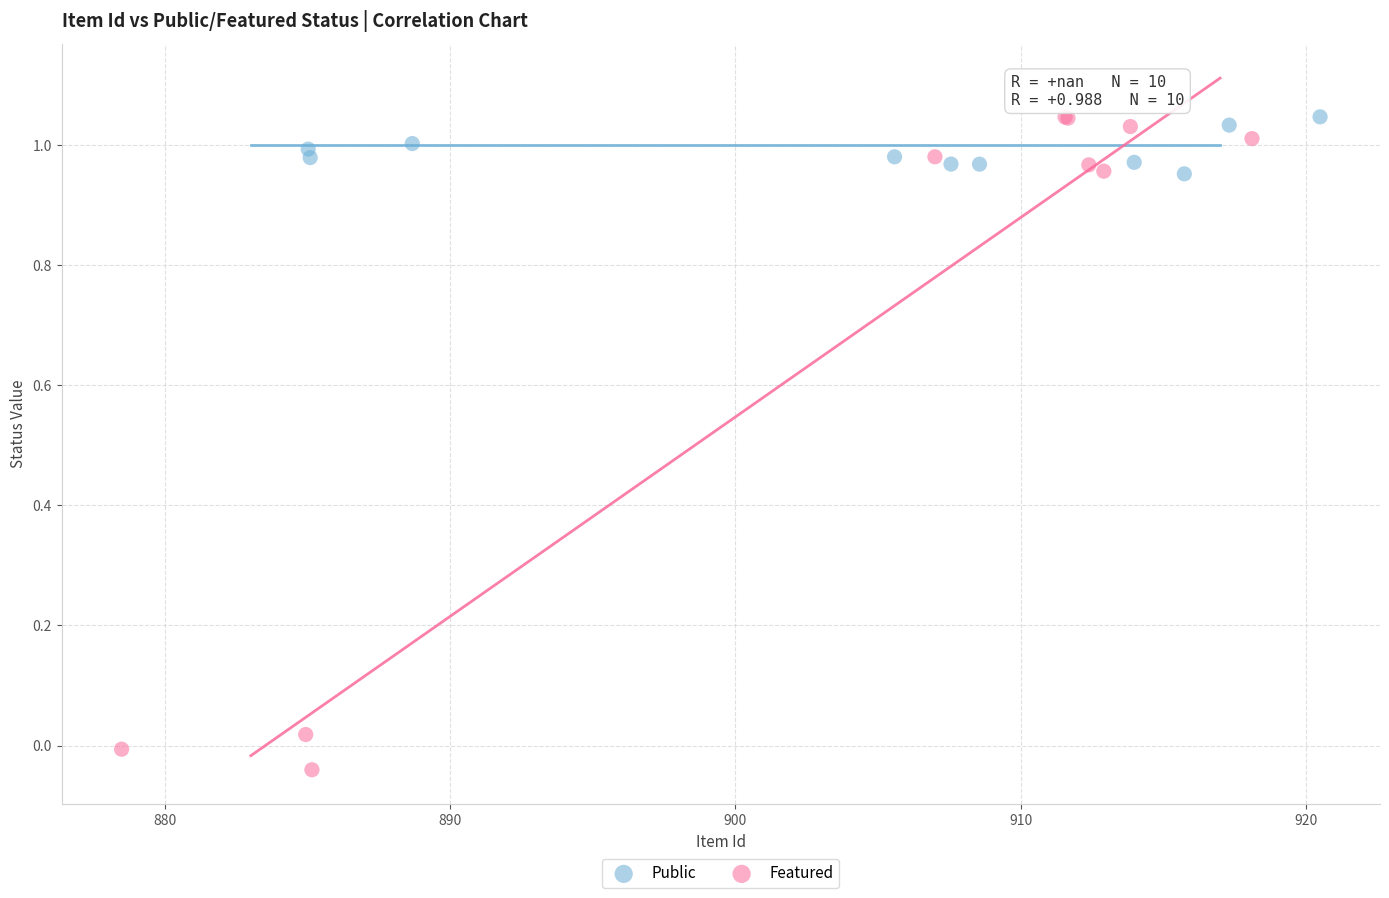

Which series has the widest spread of Y values?

Featured